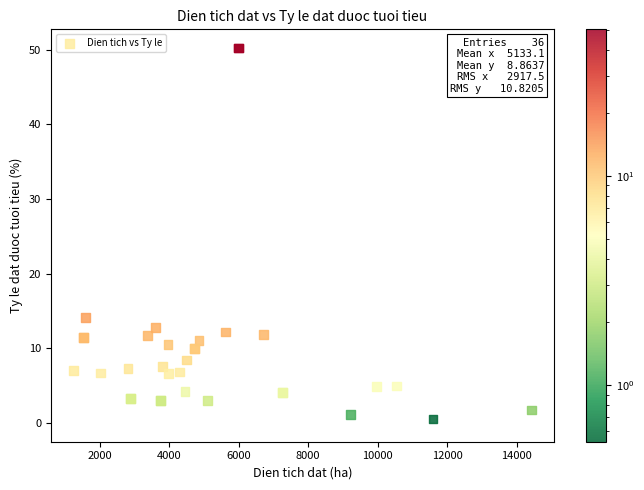

What Y value in the scatter plot is closest to 25?

14.1